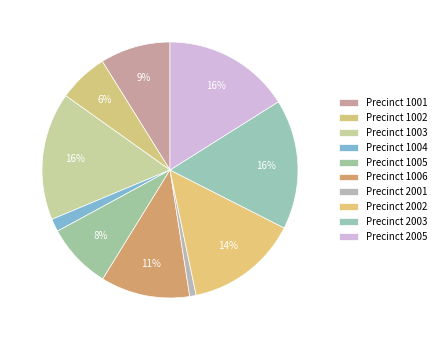

How many segments does this pie chart have?

10